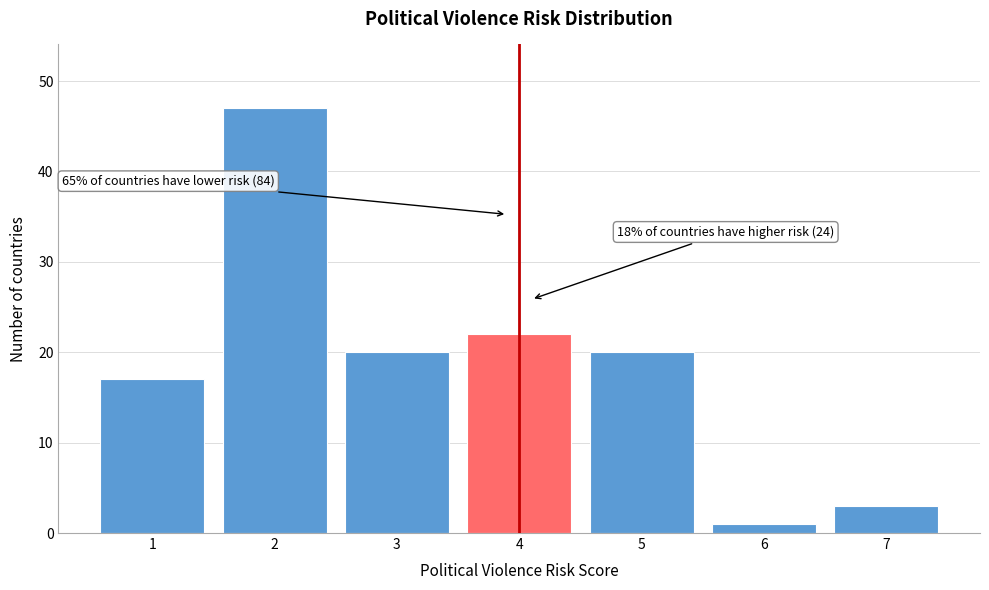

Reading right to left, transcribe all the data shown in this chart.

3	1	20	22	20	47	17